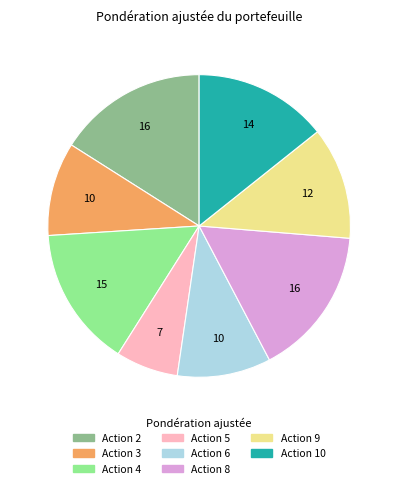

What is the smallest slice in the pie chart?

Action 5